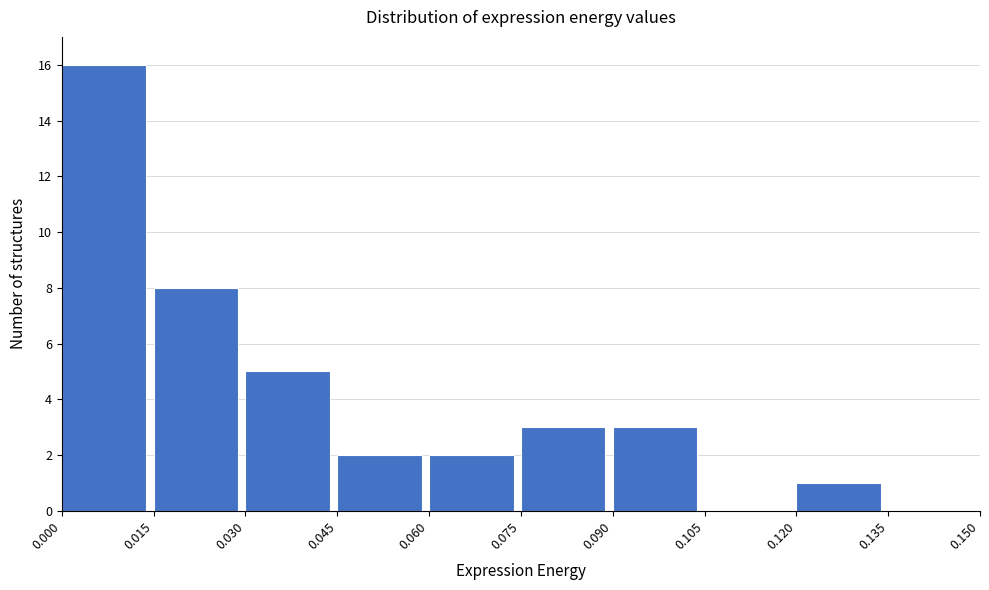

Reading left to right, list every bar in this chart as the range it spans on the x-axis followed by its height. The values are not printed on the chart, so give them approximately, as read against the axis.

0.000 to 0.015: 16
0.015 to 0.030: 8
0.030 to 0.045: 5
0.045 to 0.060: 2
0.060 to 0.075: 2
0.075 to 0.090: 3
0.090 to 0.105: 3
0.105 to 0.120: 0
0.120 to 0.135: 1
0.135 to 0.150: 0